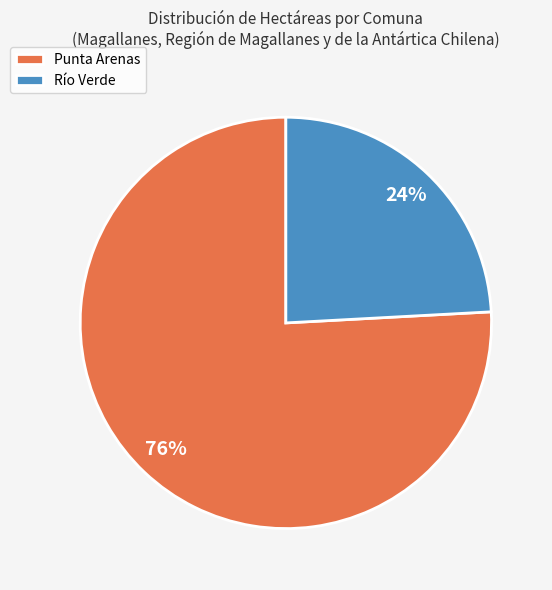

Between Punta Arenas and Río Verde, which is larger?

Punta Arenas